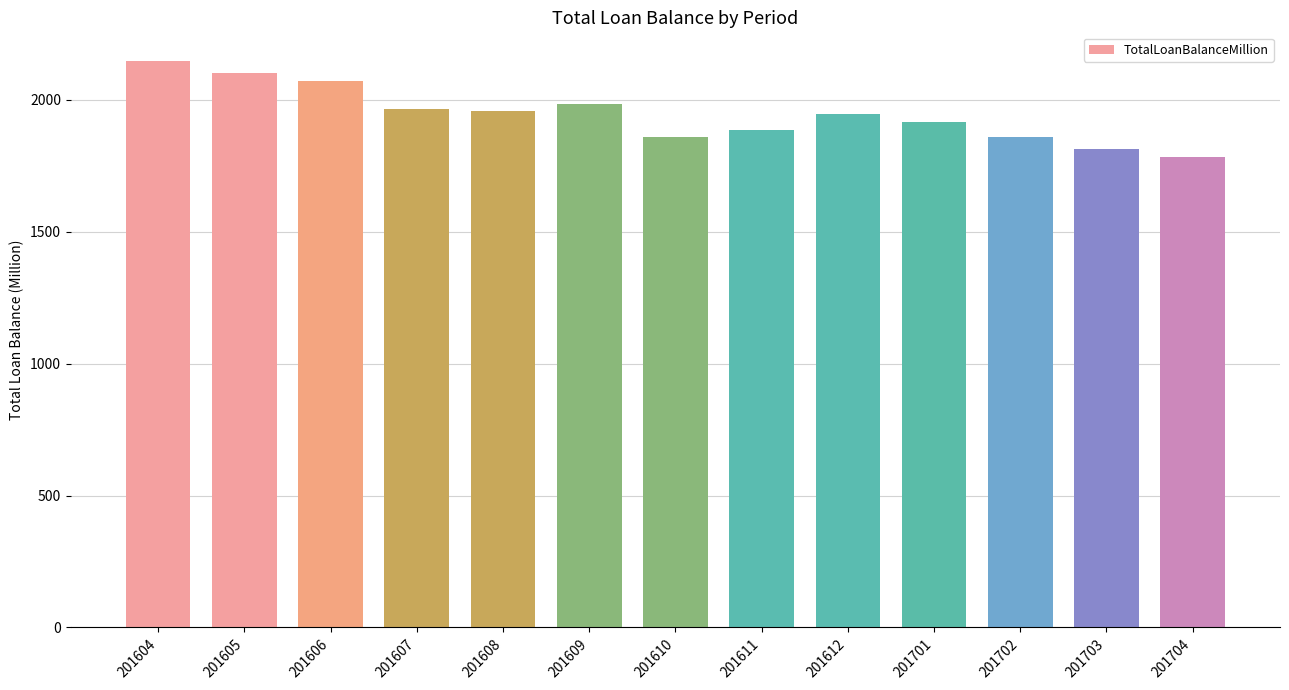

True or false: the data shows 1984.5 at 201609.

True